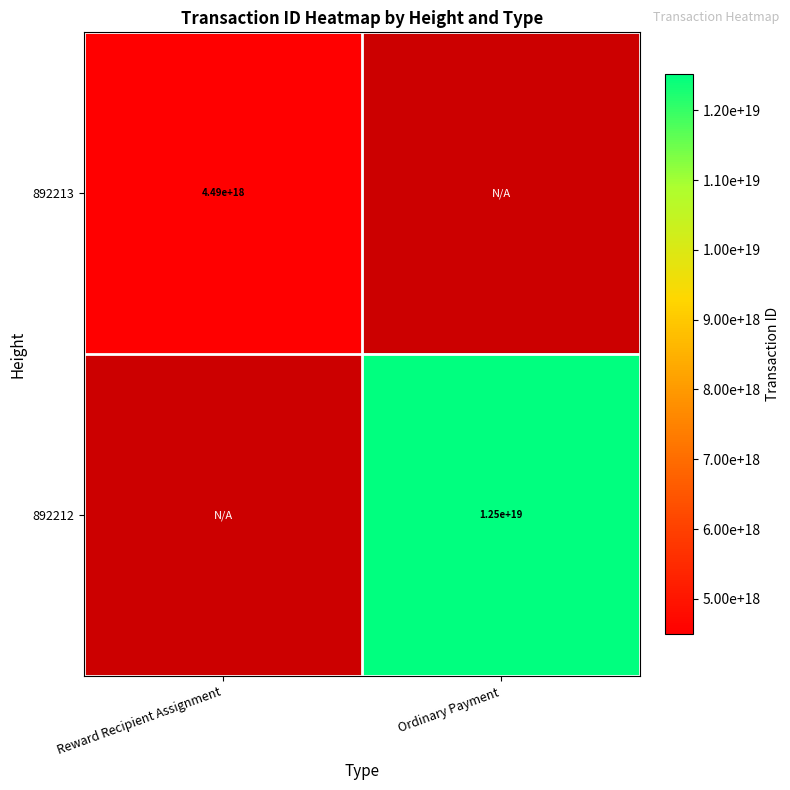

The 892213 series shows 4490000000000000000 at Reward Recipient Assignment. True or false?

True